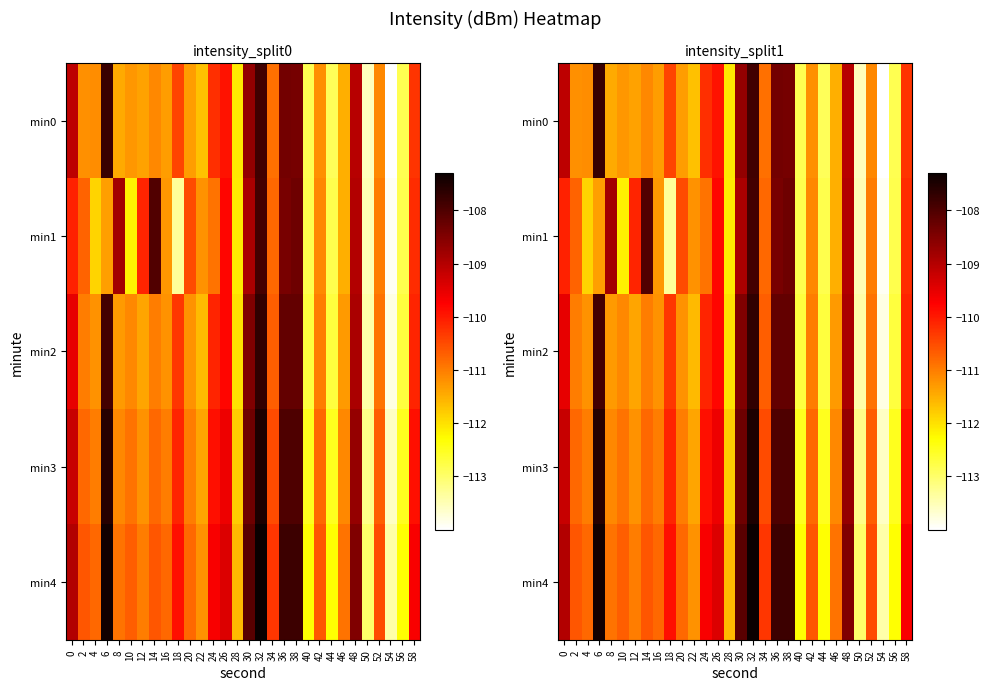

What is the sum of all min1 values?

-3325.1